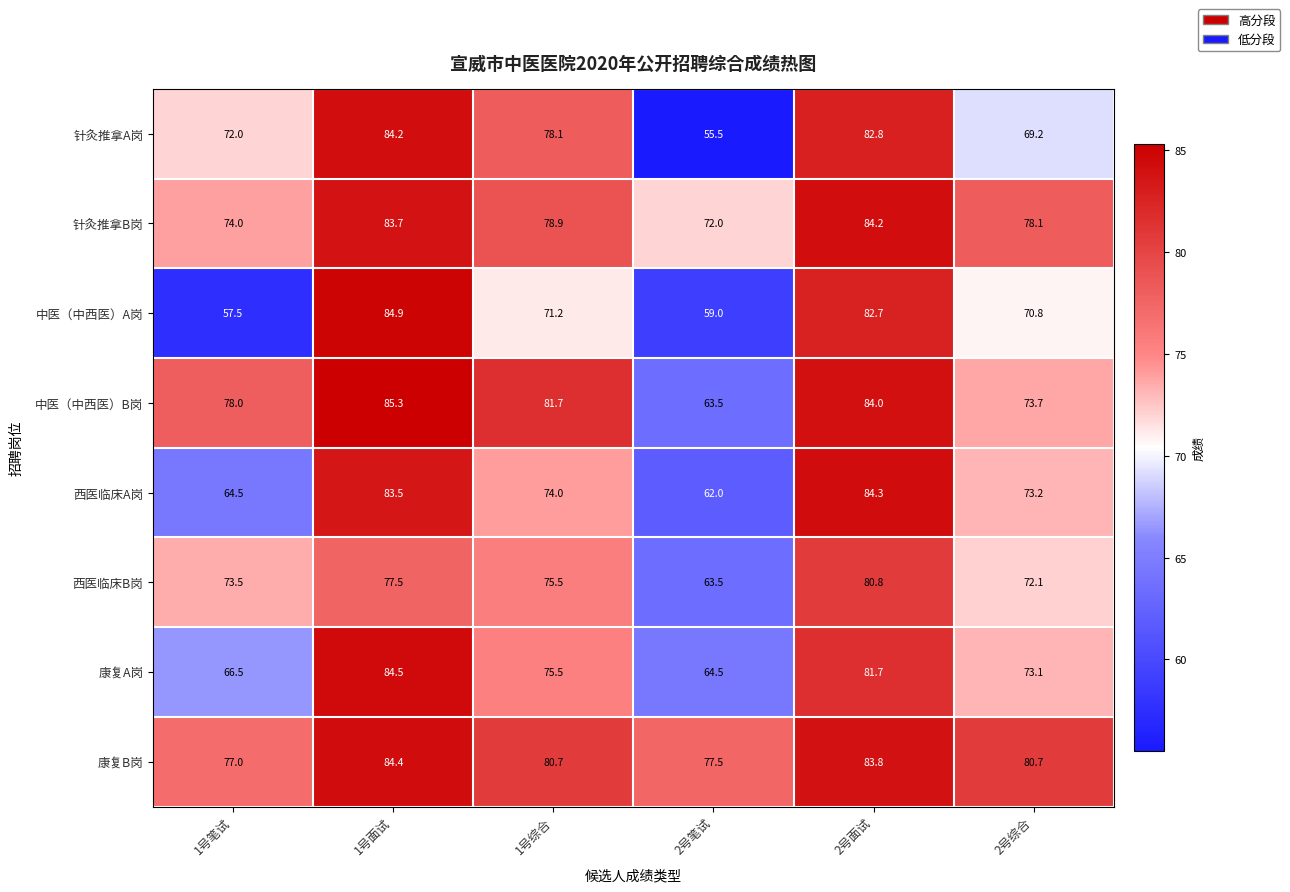

Which series changed the most between 2号面试 and 2号综合?

针灸推拿A岗